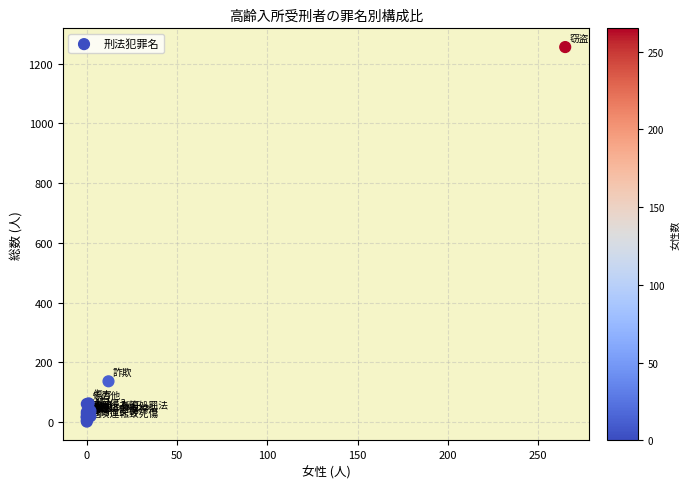

What Y value in the scatter plot is closest to 628?

136